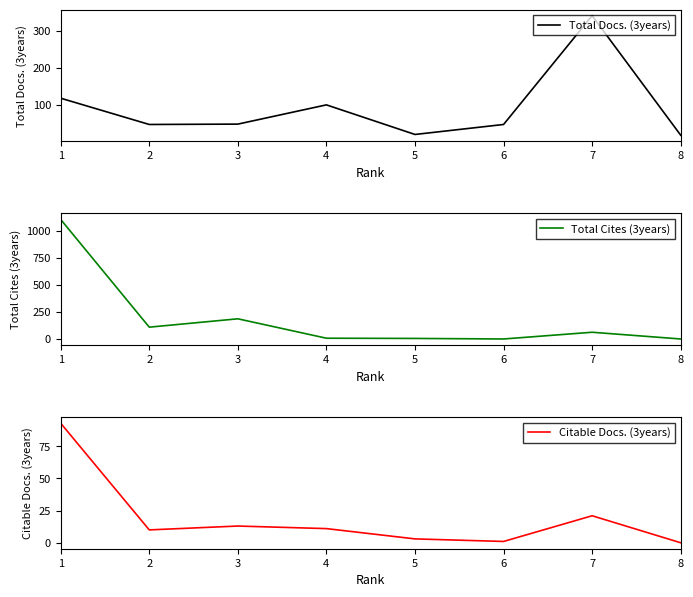

Read the Total Docs. (3years) value at 5.

20